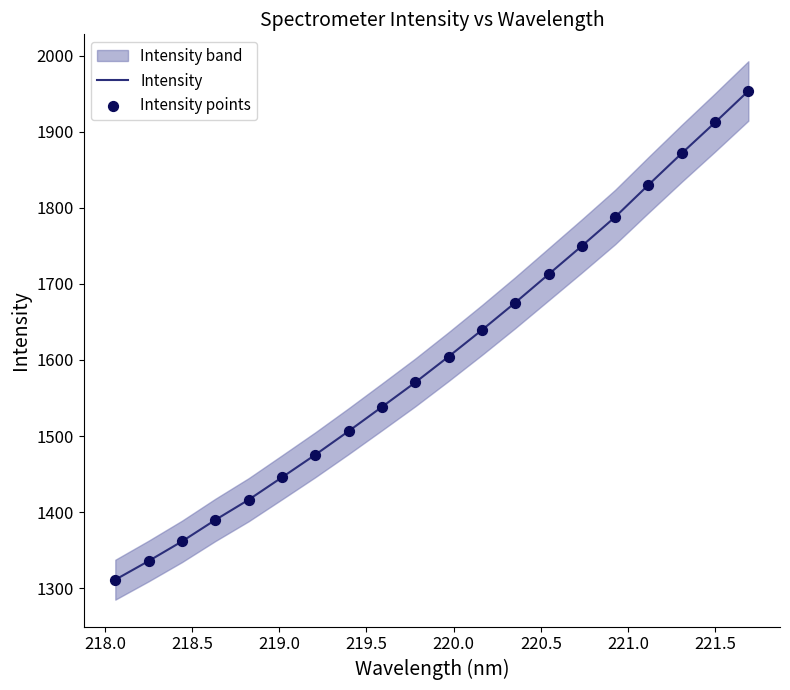

What is the maximum value for Intensity?

1953.6